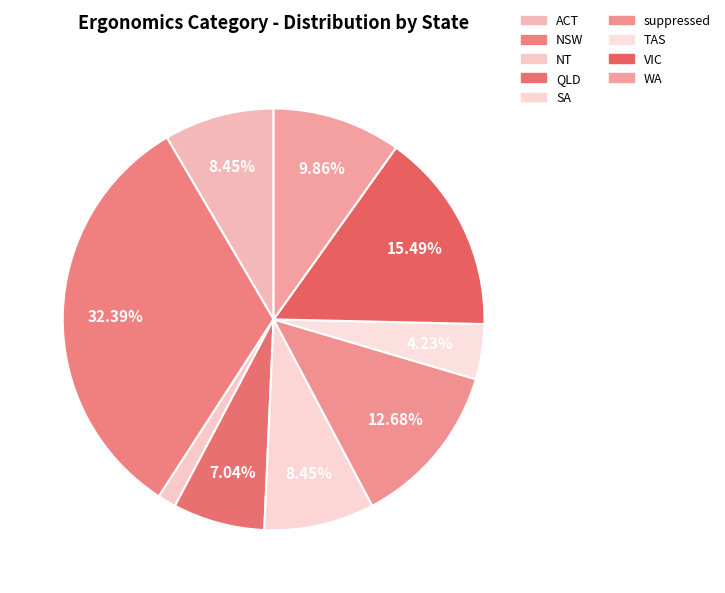

Is it true that WA is 10% of the pie?

True